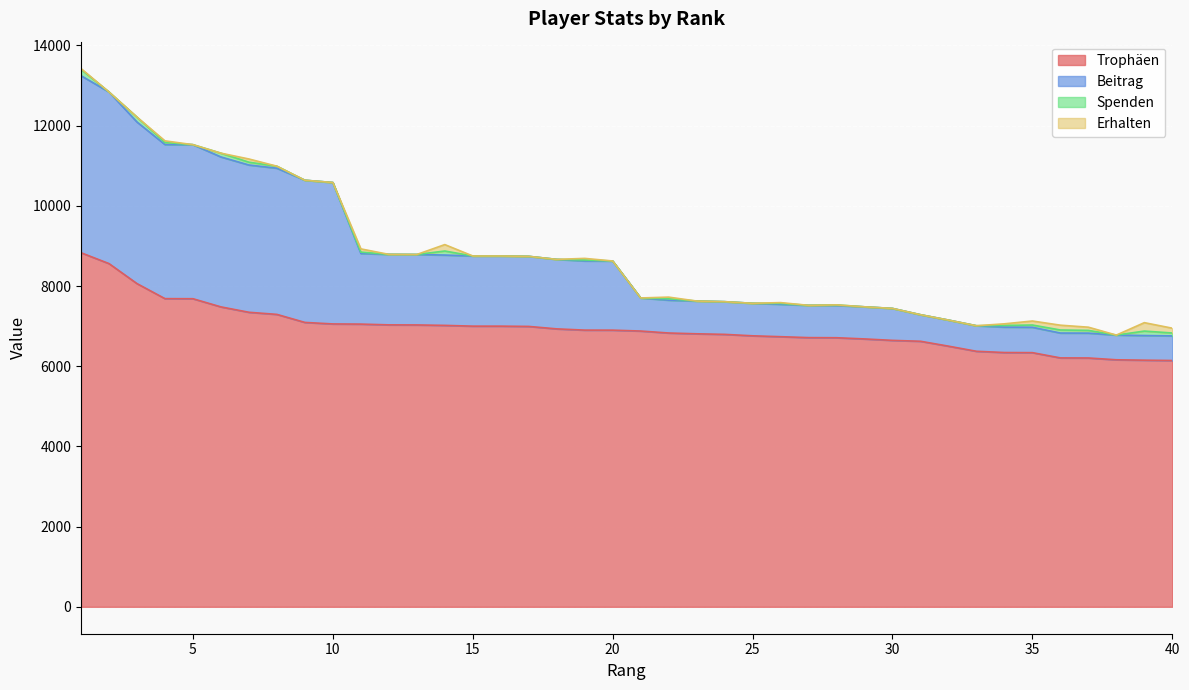

Between 26 and 4, which is larger?

4